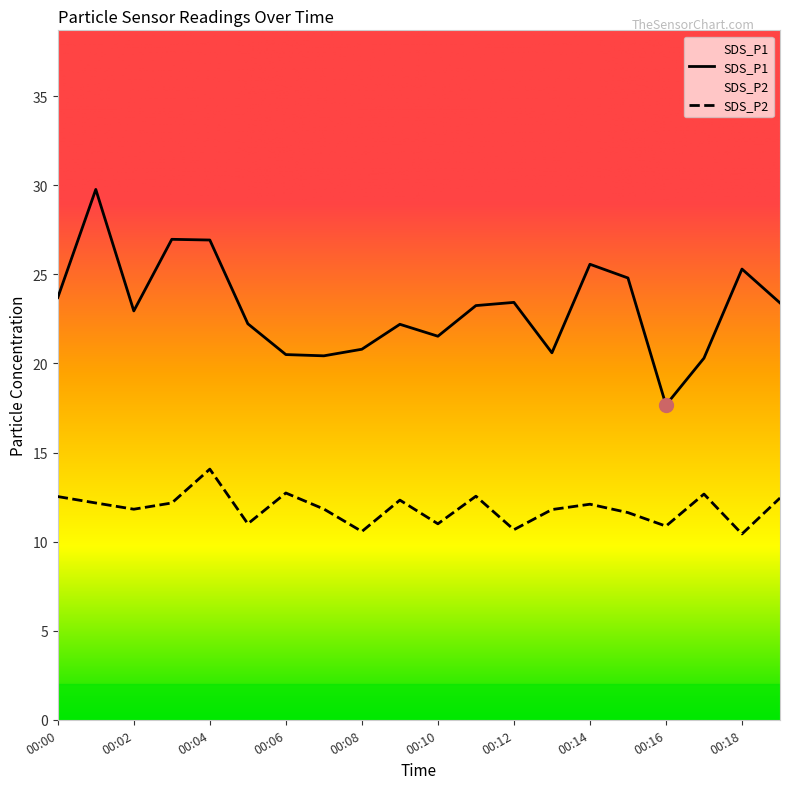

What is the difference between the highest and lowest values at 00:01?

17.6